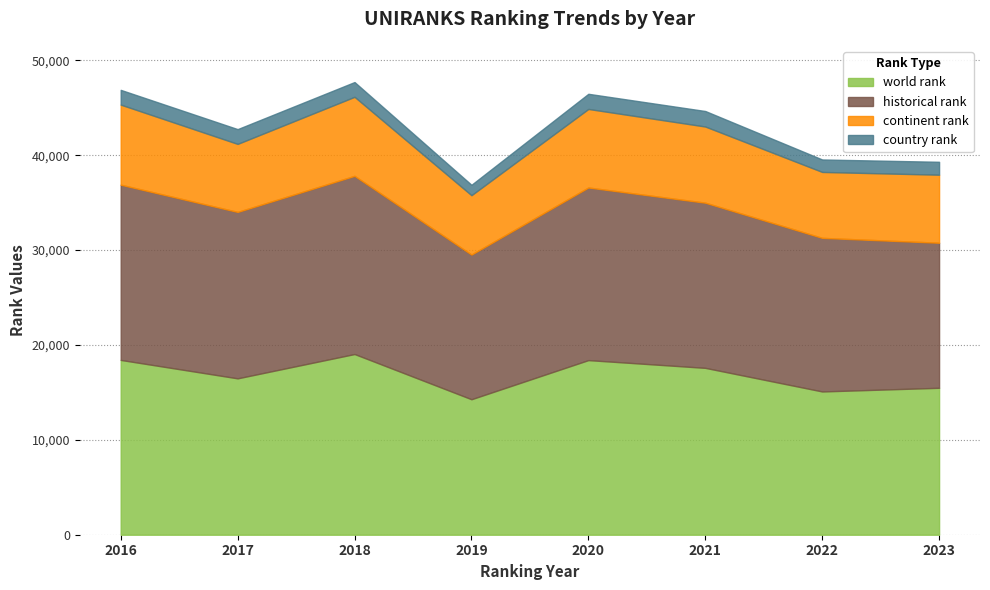

Which category has the lowest value in the world rank series?

2019